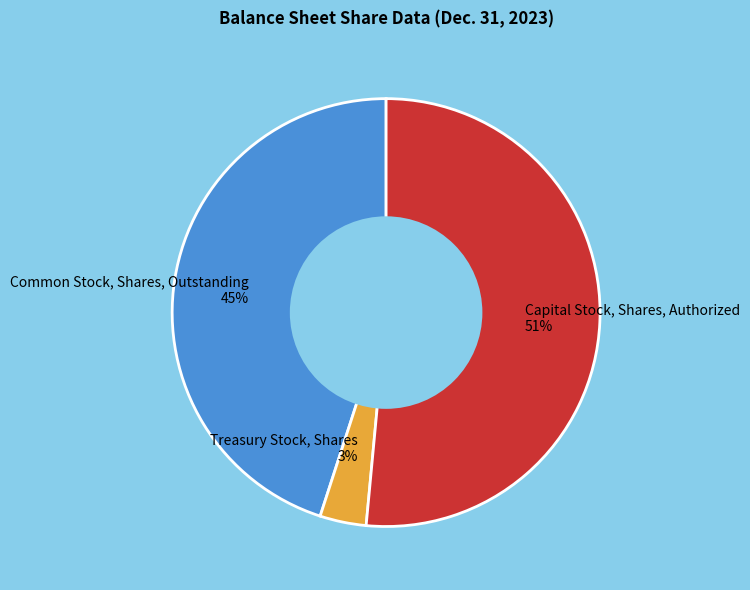

The Treasury Stock, Shares slice represents 10% of the pie. True or false?

False